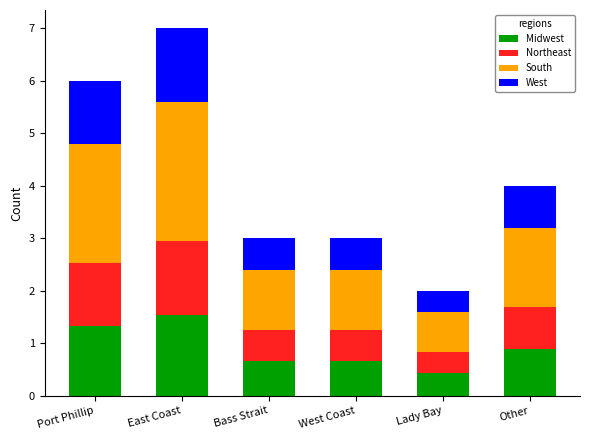

What is the average value of the Midwest series?

0.9